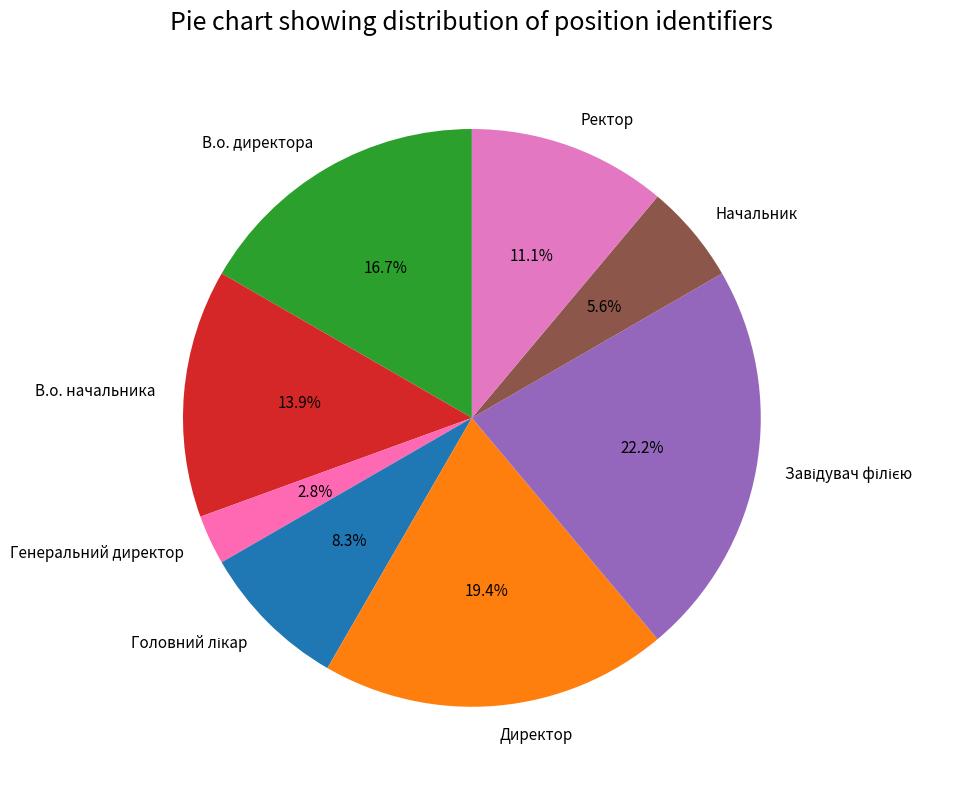

Approximately how many times larger is the value at Директор compared to В.о. начальника?

1.4